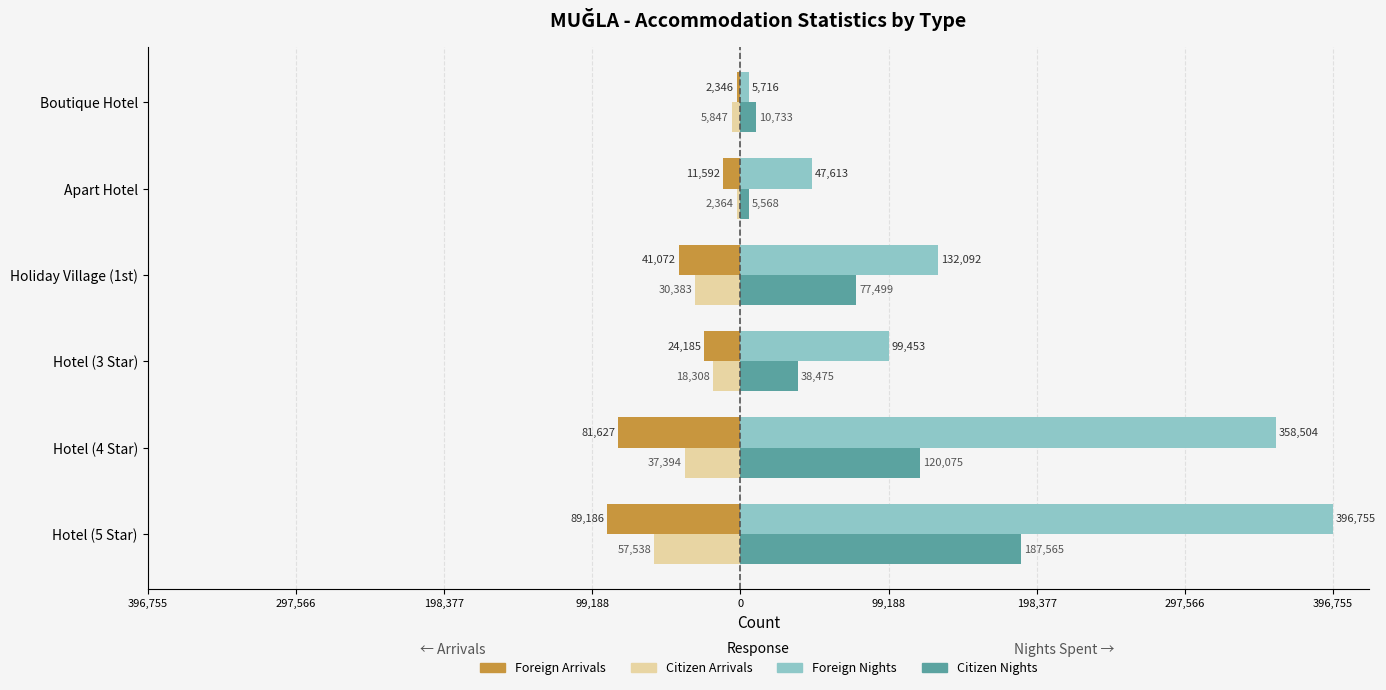

Which series has the largest range (max minus min)?

Foreign Nights